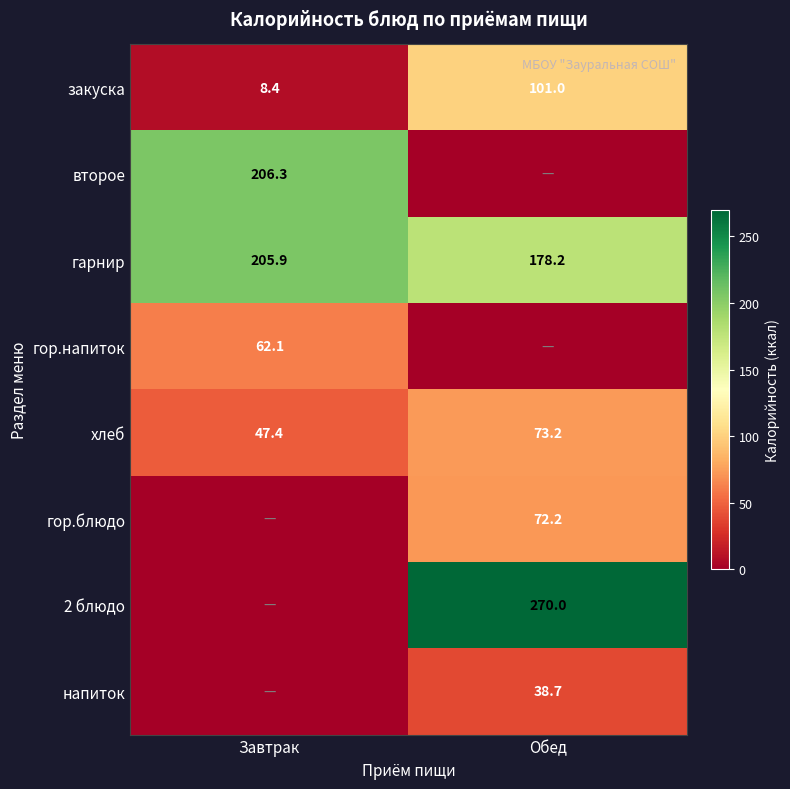

Read the гарнир value at Обед.

178.2